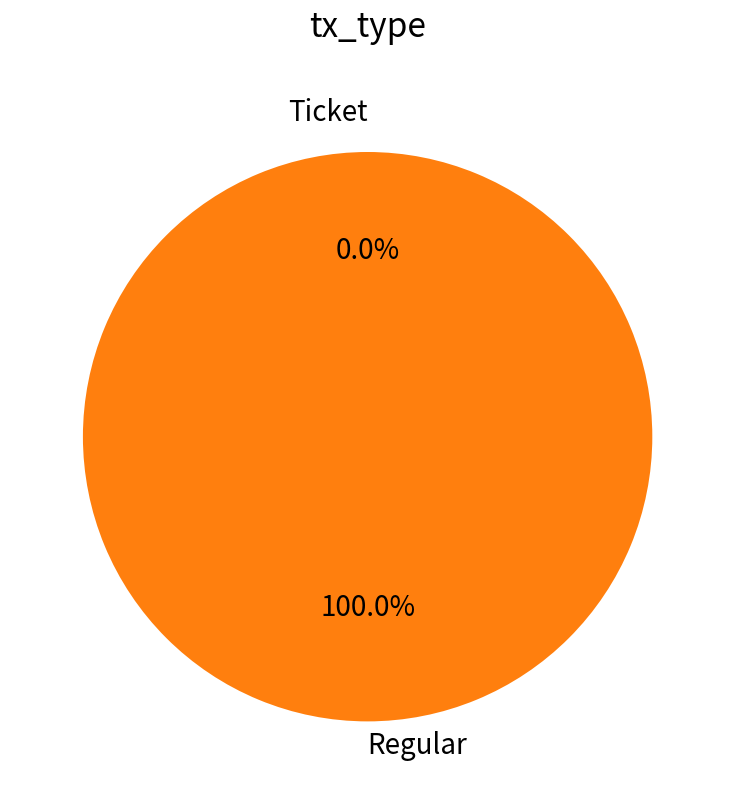

The Ticket slice represents 15% of the pie. True or false?

False